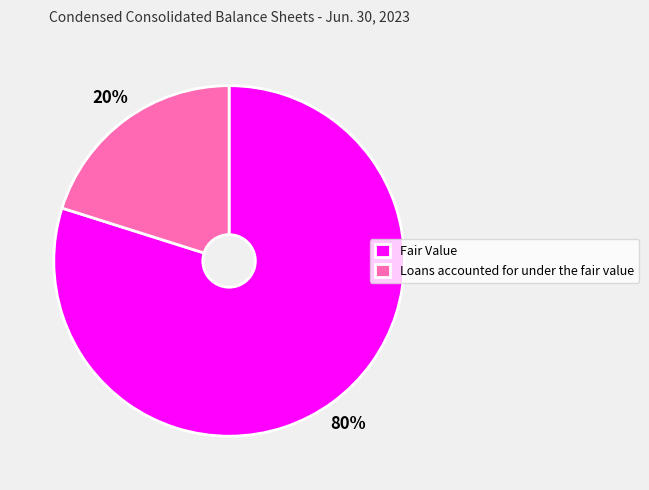

Between Fair Value and Loans accounted for under the fair value, which is larger?

Fair Value